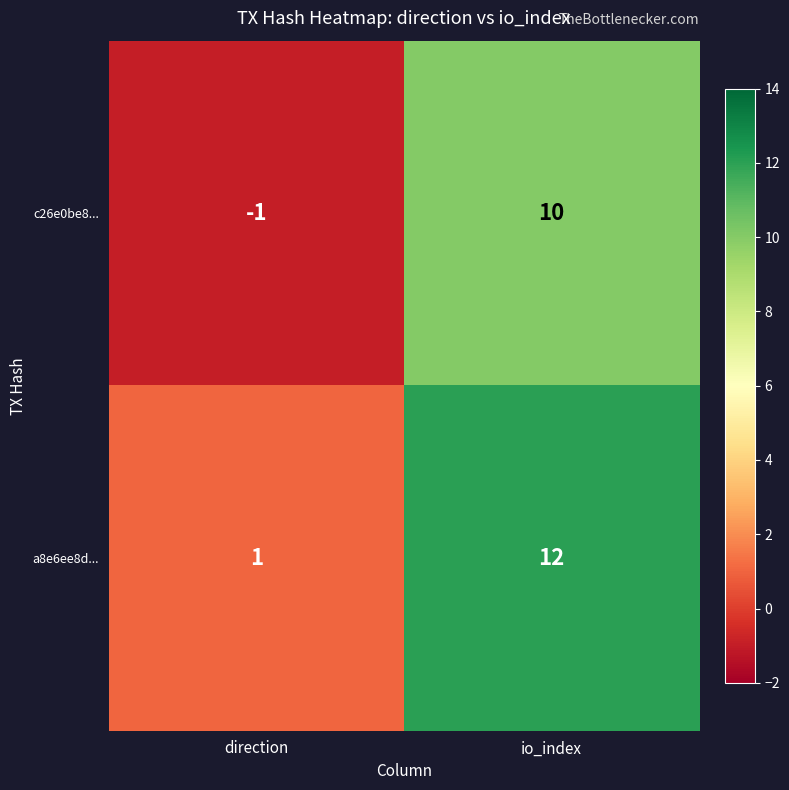

The value of c26e0be8... at direction is -1. True or false?

True